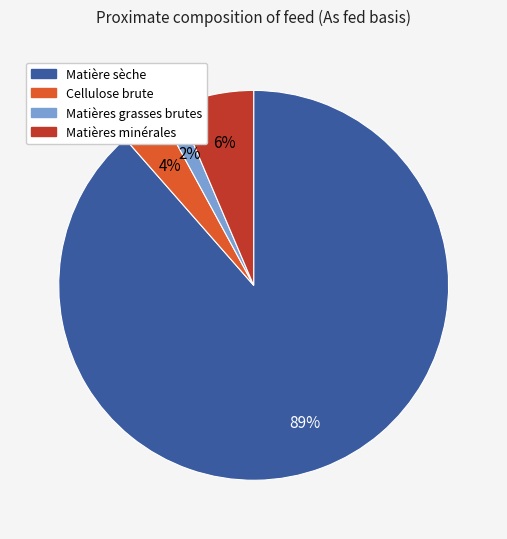

True or false: Matières grasses brutes accounts for 2% of the total.

True